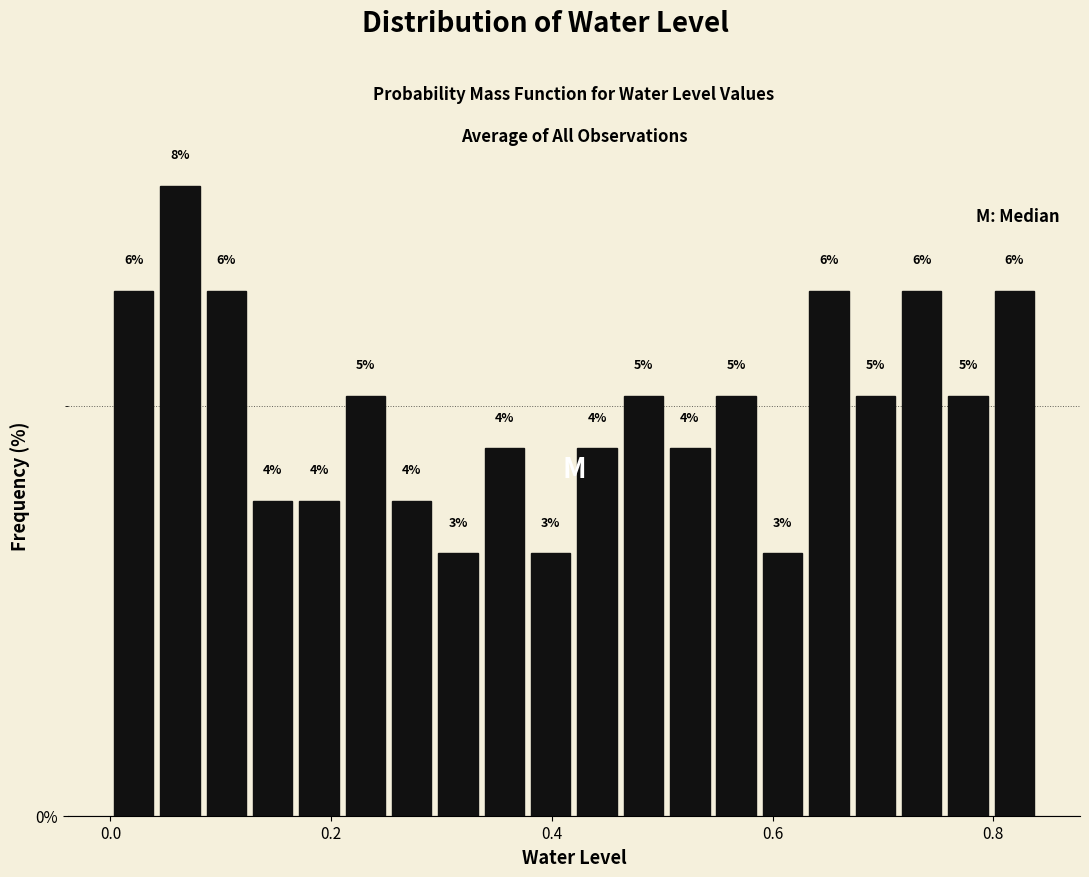

Around what value on the x-axis is the tallest bar? Give the approximate position of its centre, as read against the axis.

0.06